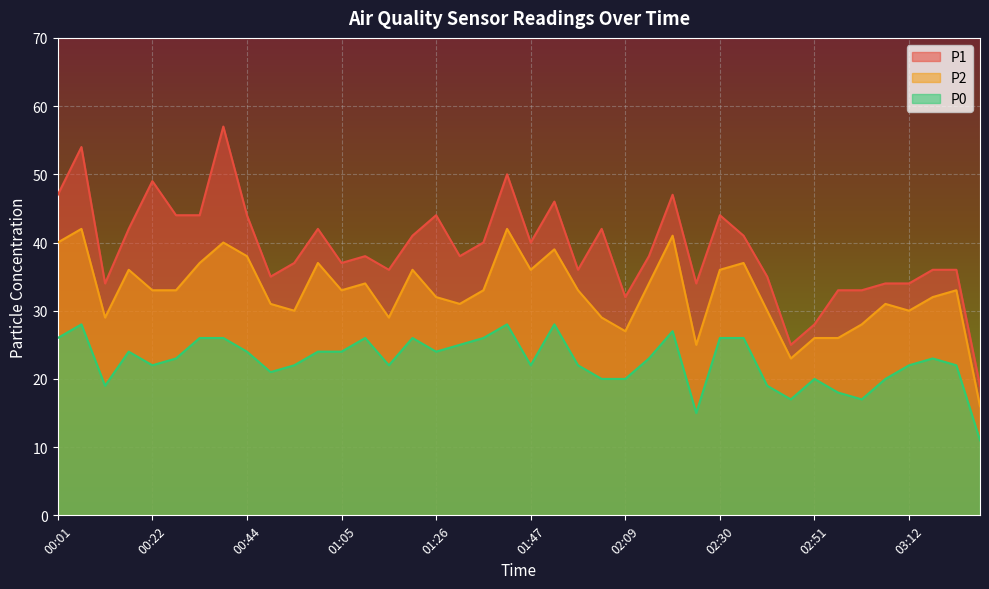

True or false: P2 and P0 cross at least once.

False